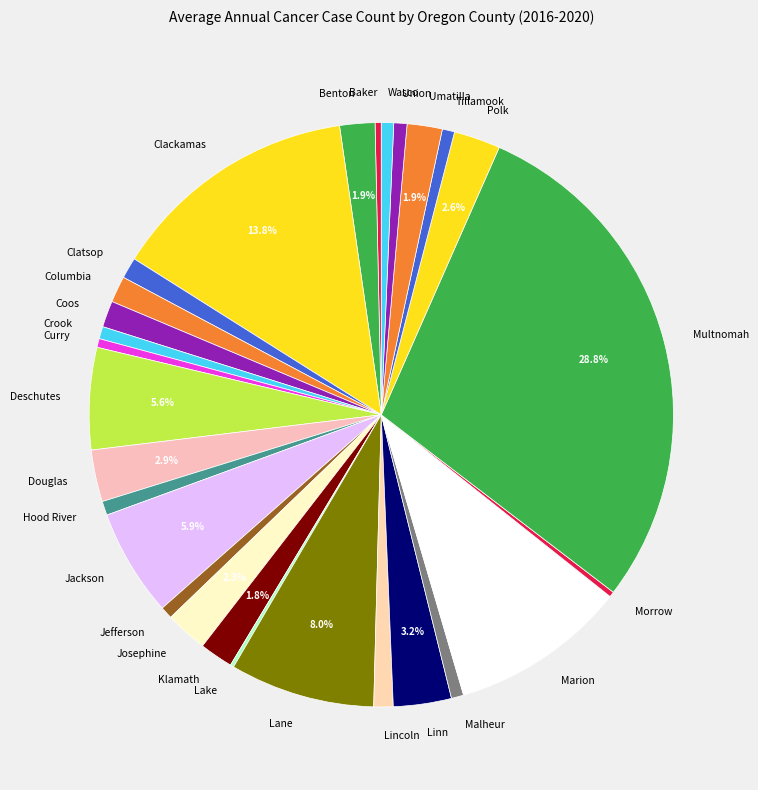

Which slice is the largest?

Multnomah